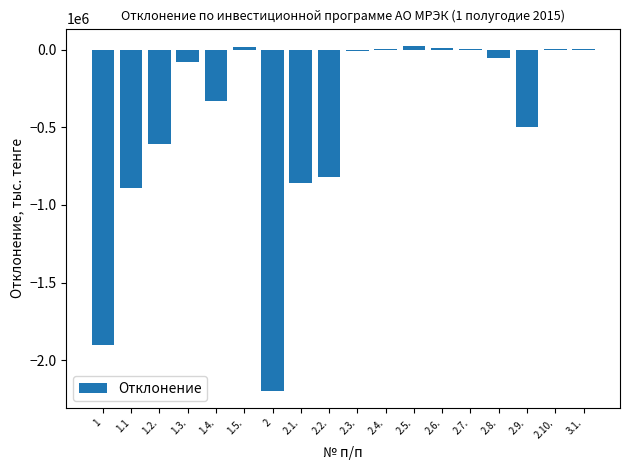

Is it true that the value at 2.8. is -52100.0?

True